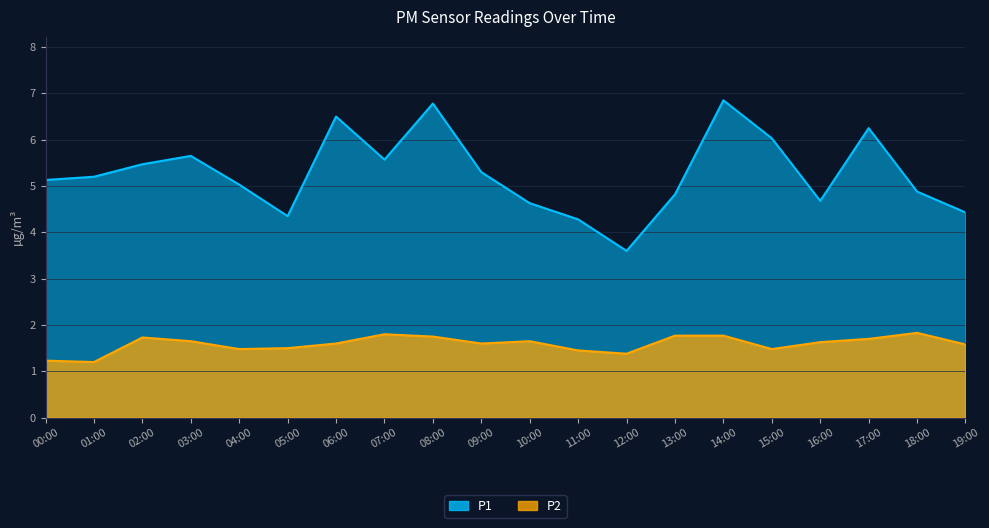

What are all the series names shown in the legend?

P1, P2